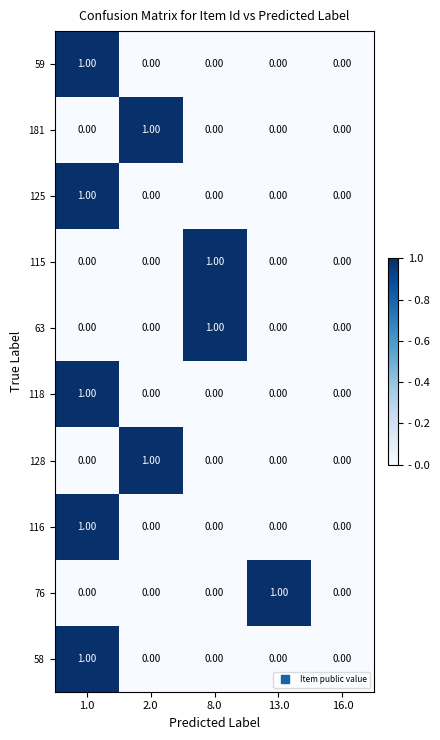

How many distinct data groups are displayed?

10